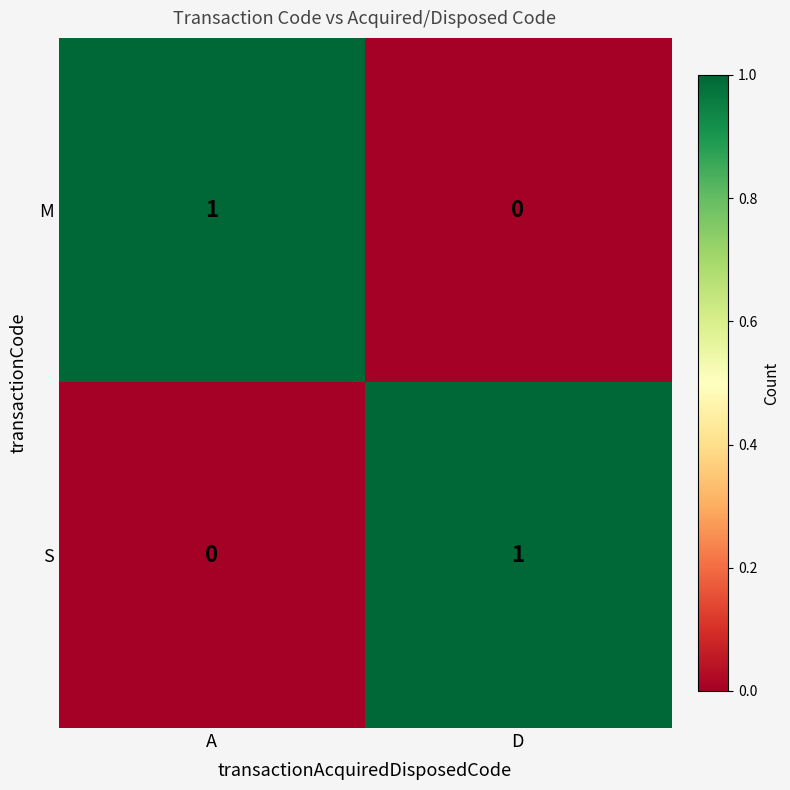

At which label is M closest to 0?

D